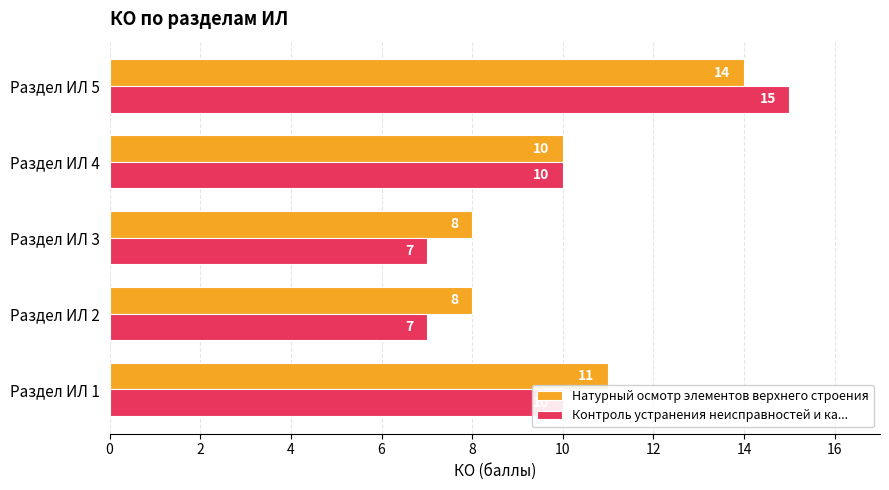

List the series in order of their peak value, lowest first.

Натурный осмотр элементов верхнего строения, Контроль устранения неисправностей и ка...